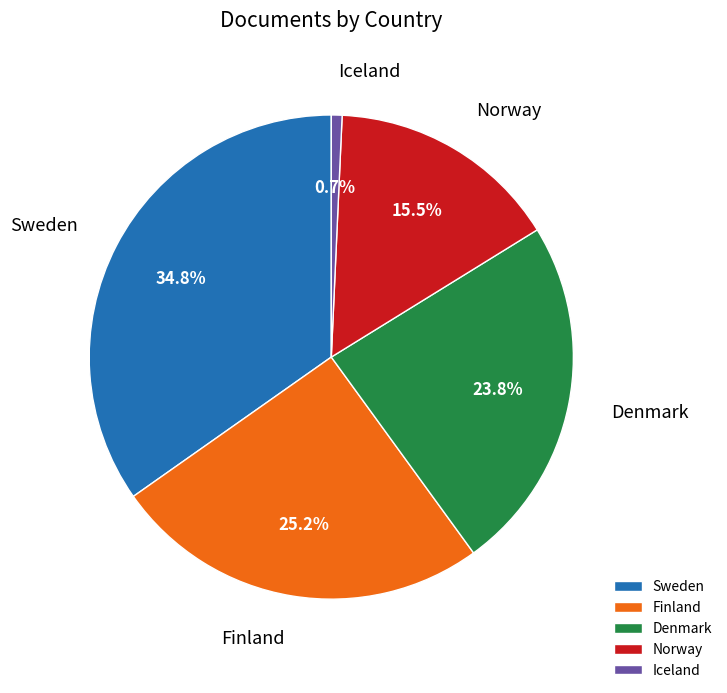

Is Norway the majority of the pie?

No